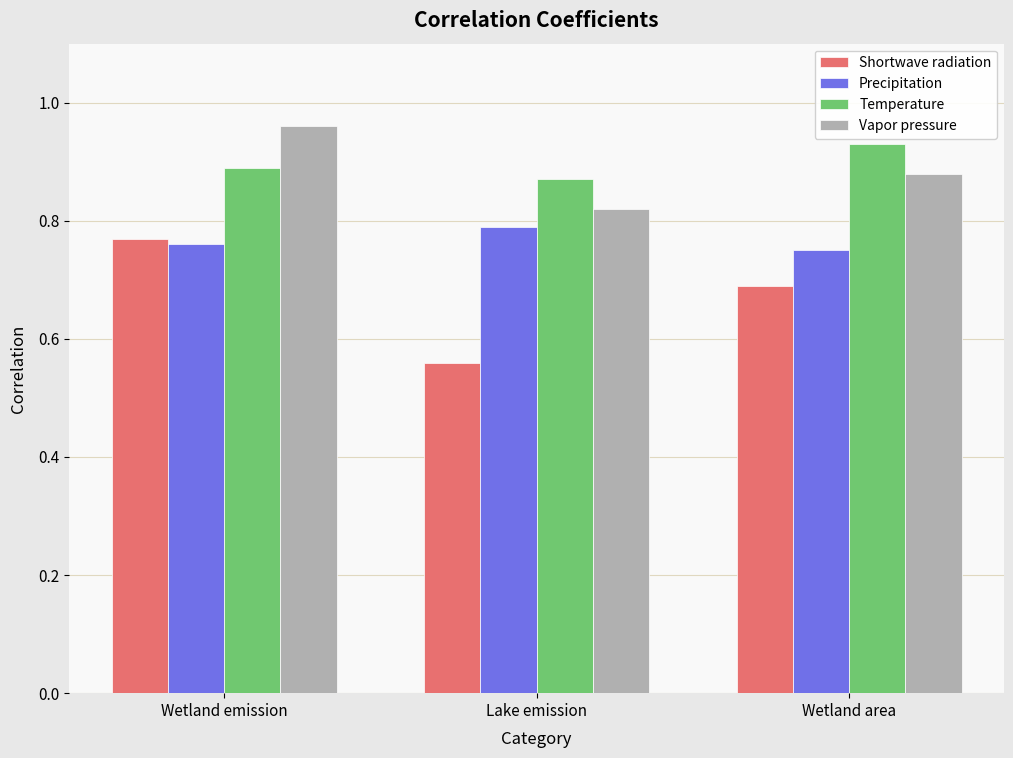

What is the spread (max minus min) of values at Wetland area?

0.2